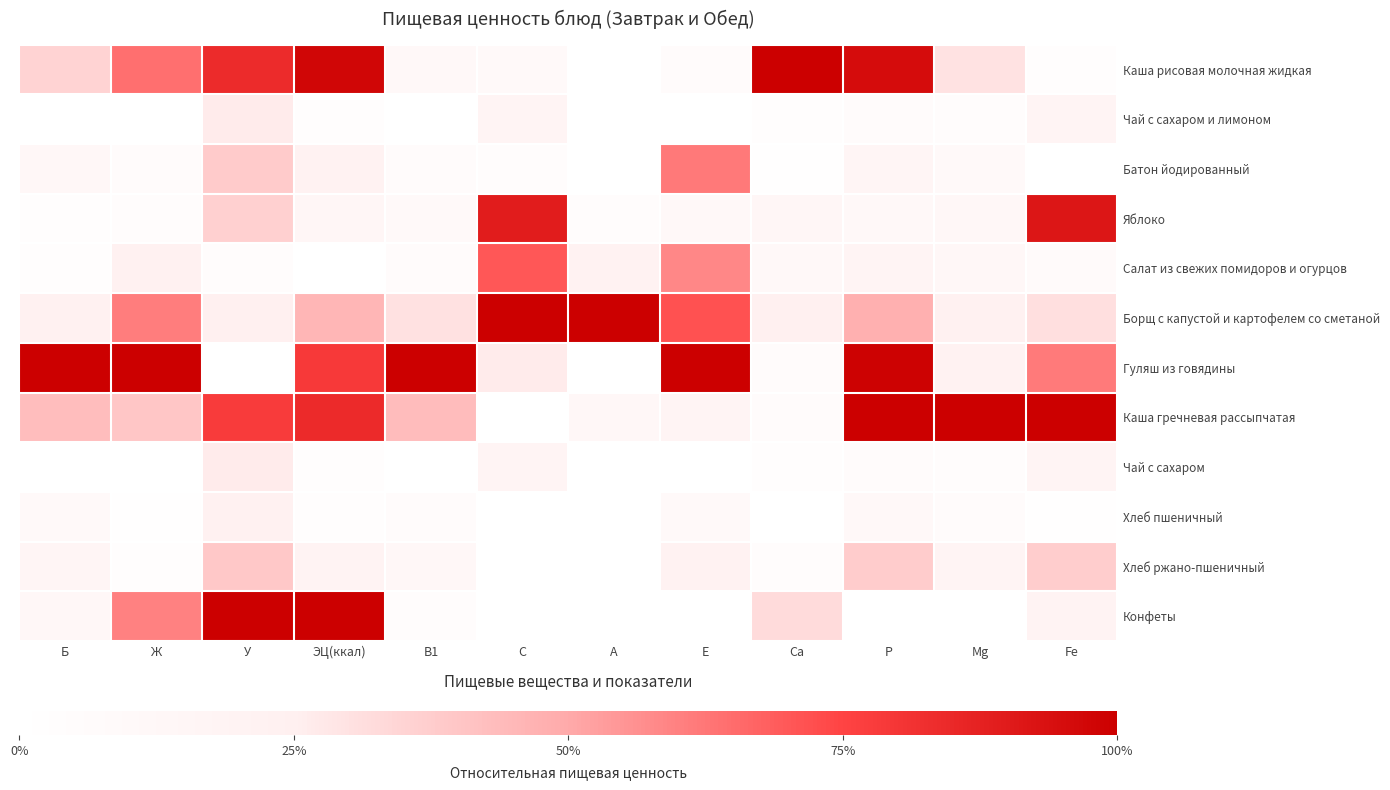

Count the number of categories in the chart.

12